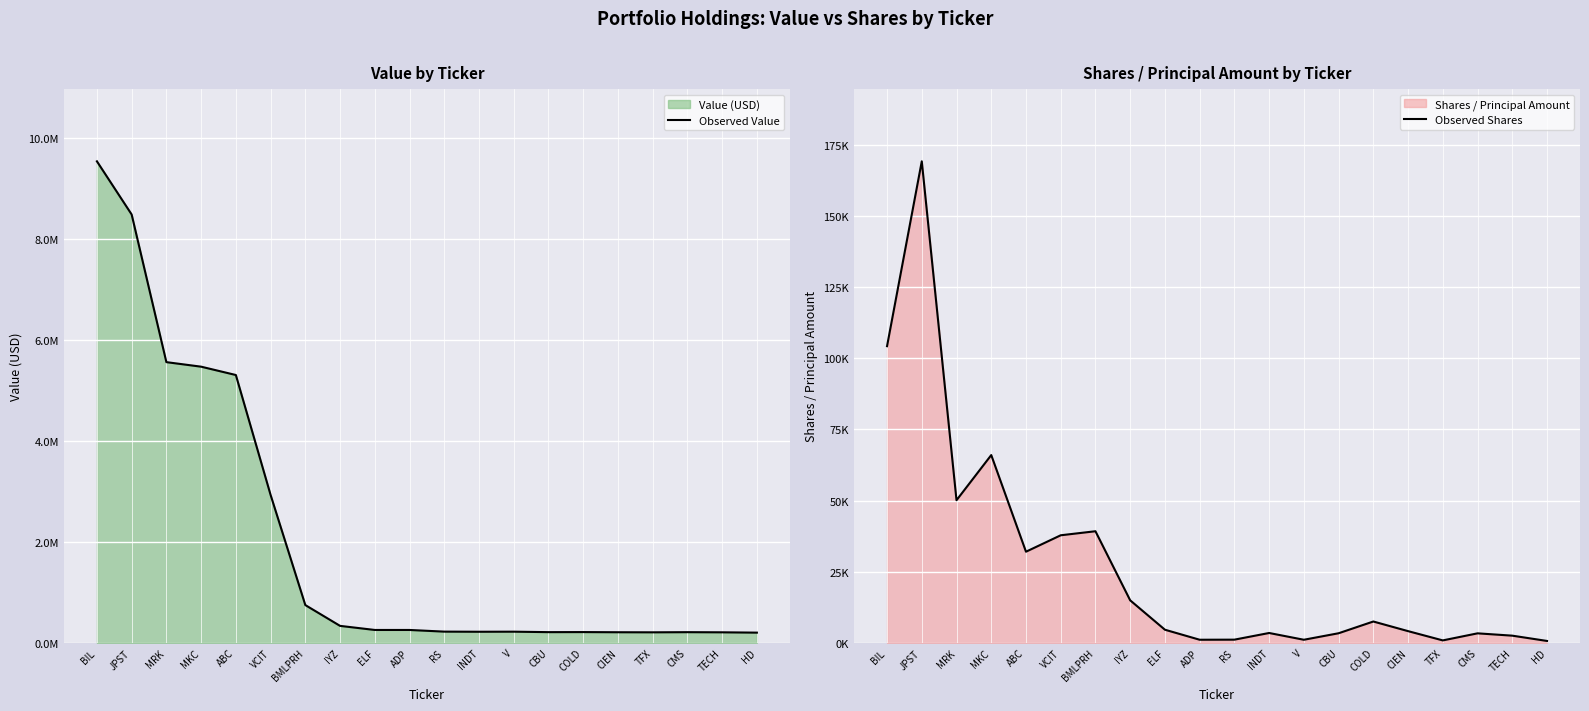

Reading right to left, list all the values displayed in this chart.

Observed Value: HD=200571	TECH=206868	CMS=209686	TFX=206694	CIEN=208355	COLD=211447	CBU=210316	V=219395	INDT=217968	RS=220457	ADP=253430	ELF=253440	IYZ=334409	BMLPRH=746368	VCIT=2928294	ABC=5303383	MKC=5468502	MRK=5558373	JPST=8483249	BIL=9536081
Observed Shares: HD=635	TECH=2496	CMS=3311	TFX=828	CIEN=4087	COLD=7469	CBU=3341	V=1056	INDT=3433	RS=1089	ADP=1061	ELF=4583	IYZ=14909	BMLPRH=39200	VCIT=37780	ABC=32004	MKC=65973	MRK=50098	JPST=169225	BIL=104254